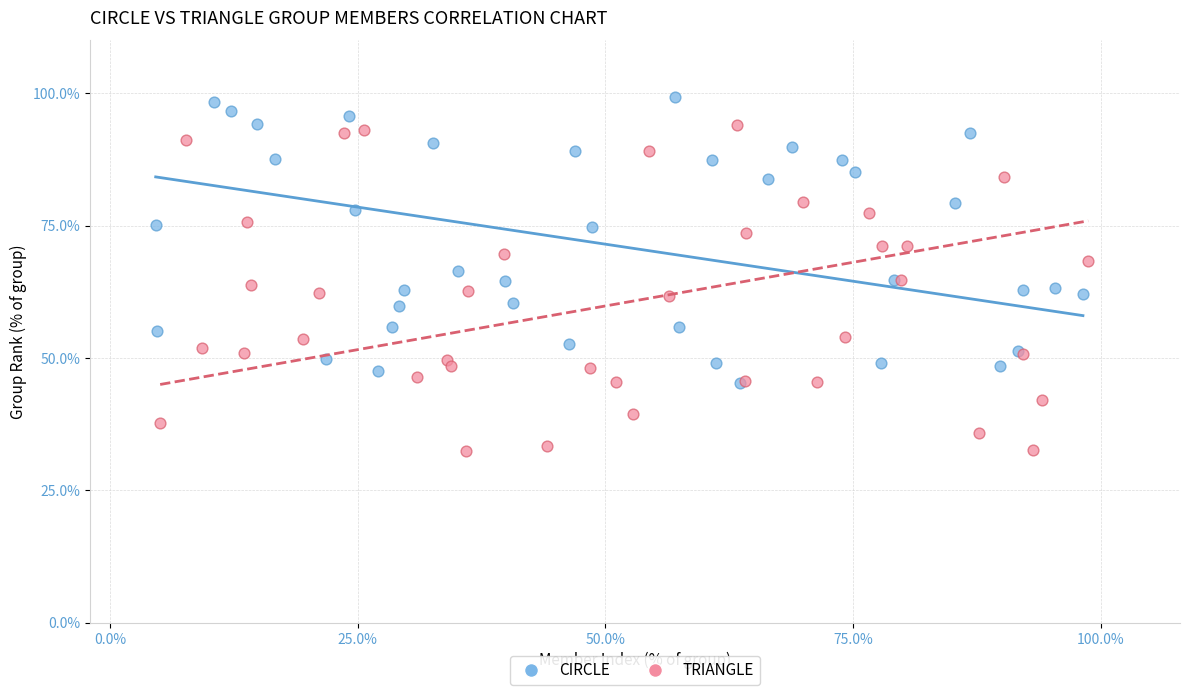

Which series reaches the maximum Y coordinate?

CIRCLE